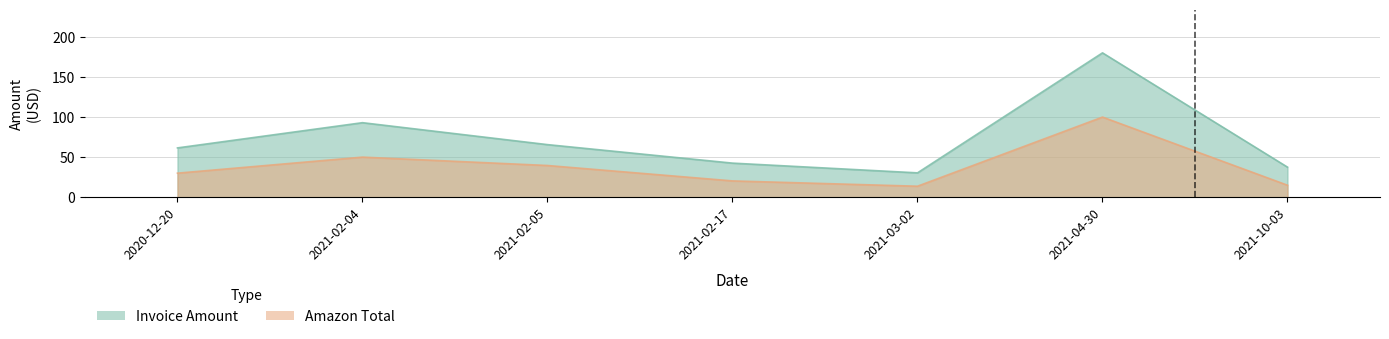

Rank the series by their average value, from highest to lowest.

Invoice Amount, Amazon Total